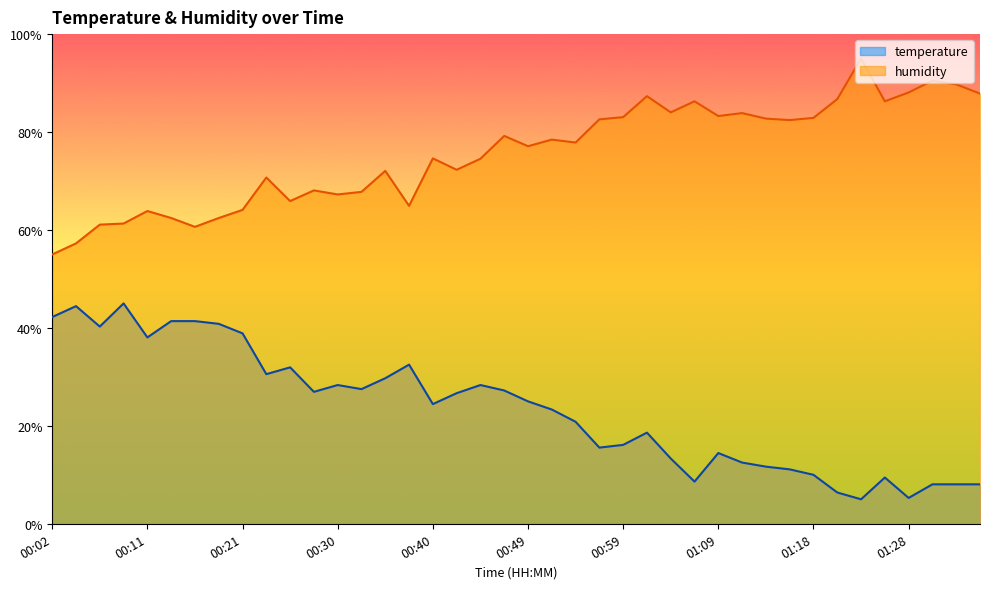

What are all the series names shown in the legend?

temperature, humidity